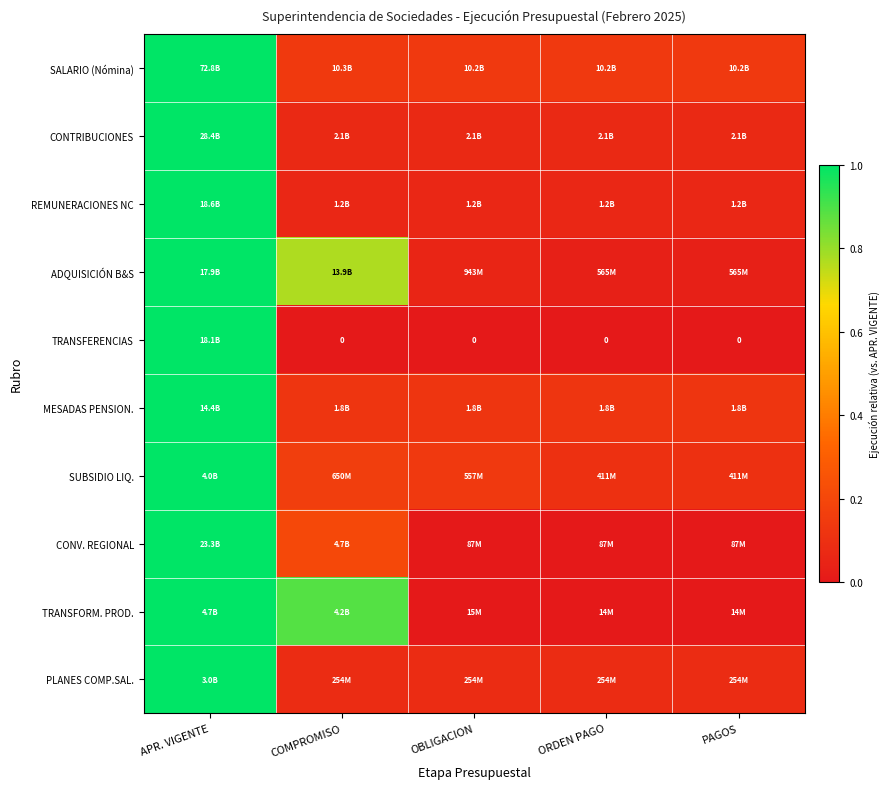

Between PAGOS and COMPROMISO, which is larger?

COMPROMISO